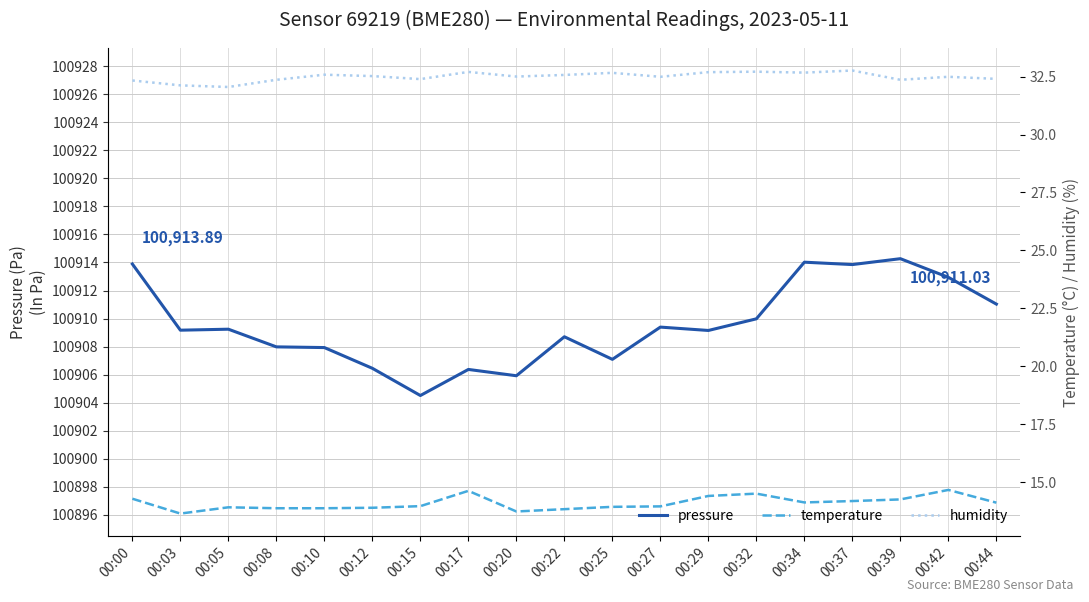

At how many categories does at least one series exceed 51682?

19